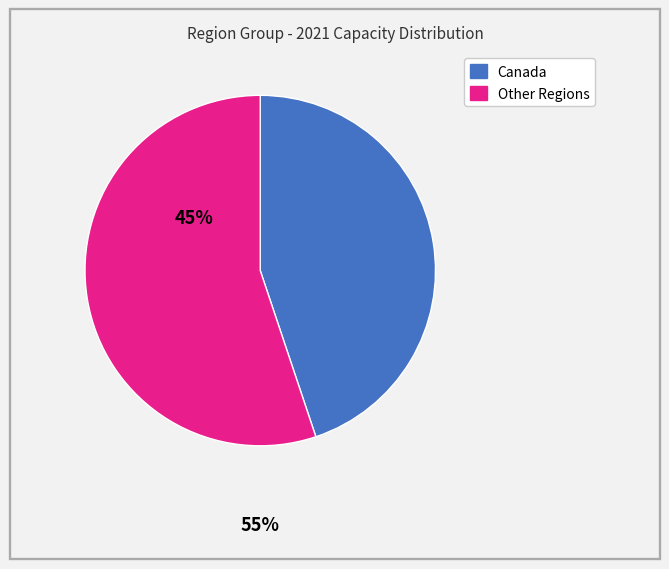

Is there any slice that represents more than half of the pie?

Yes